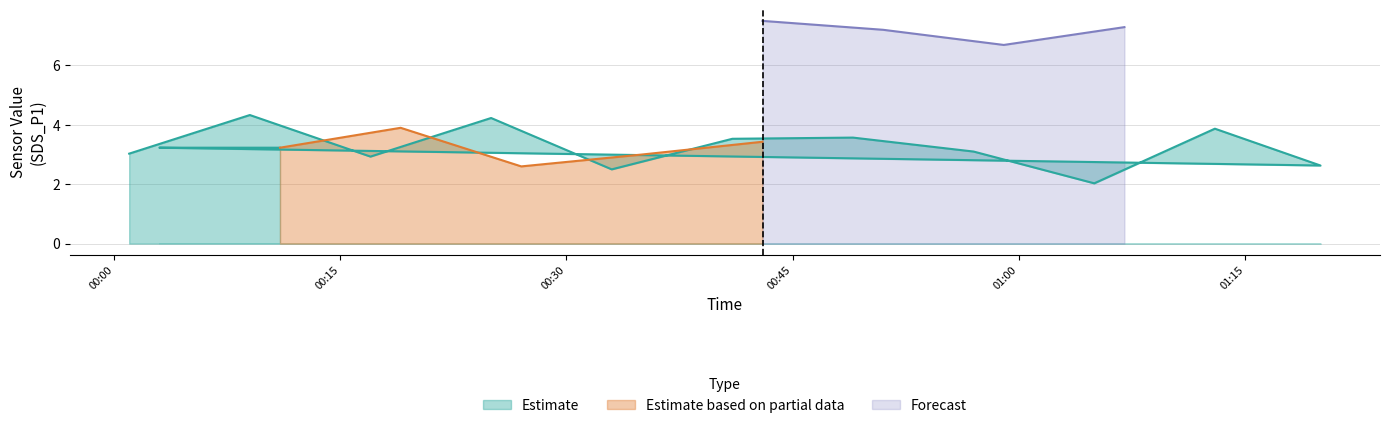

How many interior local valleys does the SDS_P1 series have?

6